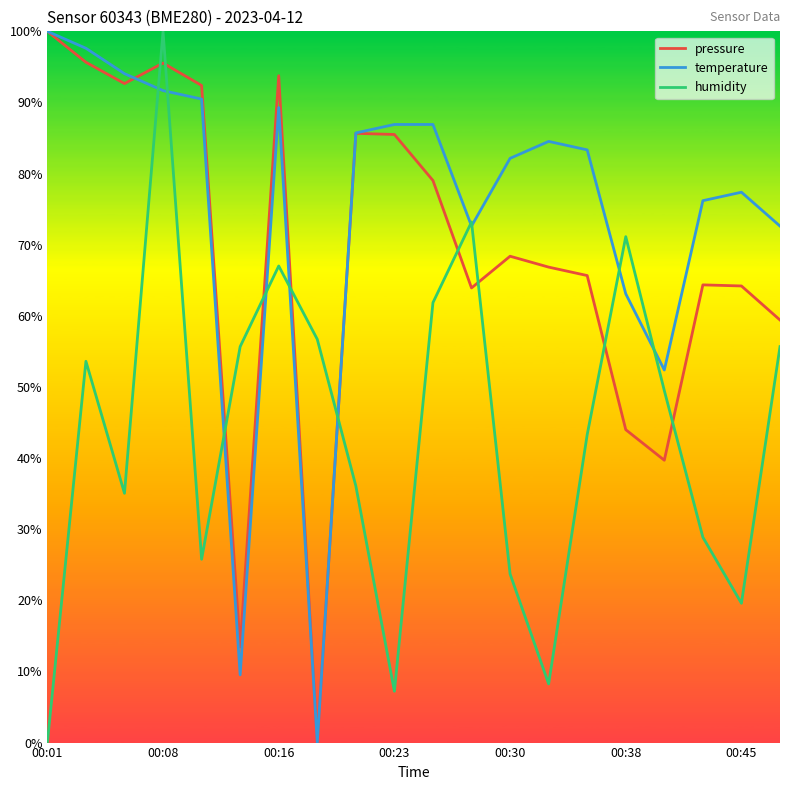

What is the maximum value shown in the chart?

100.0